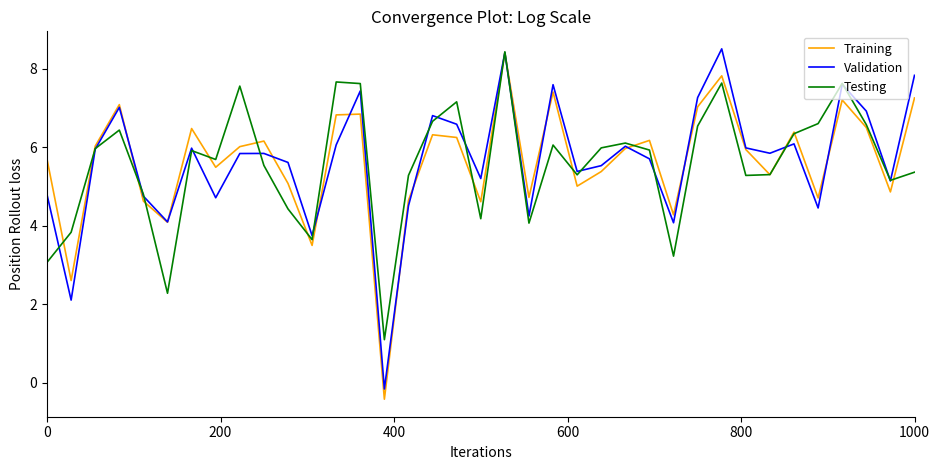

What is the highest value of the Training series?

8.4